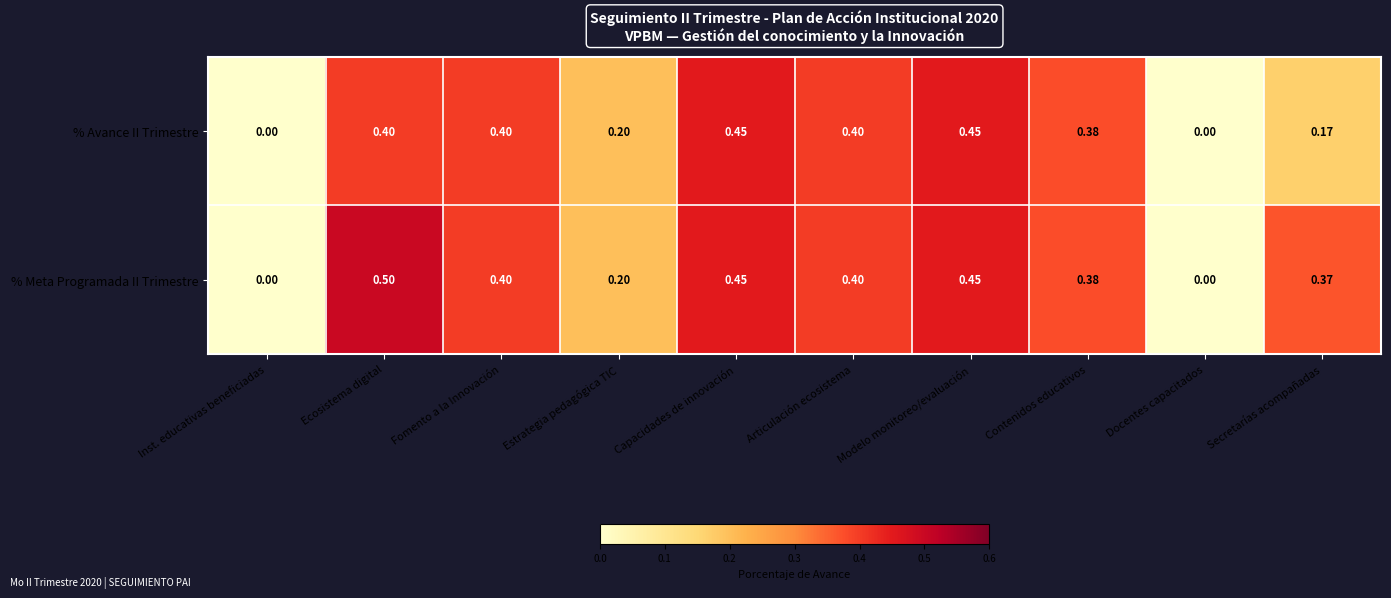

Which series has the largest total across all categories?

% Meta Programada II Trimestre